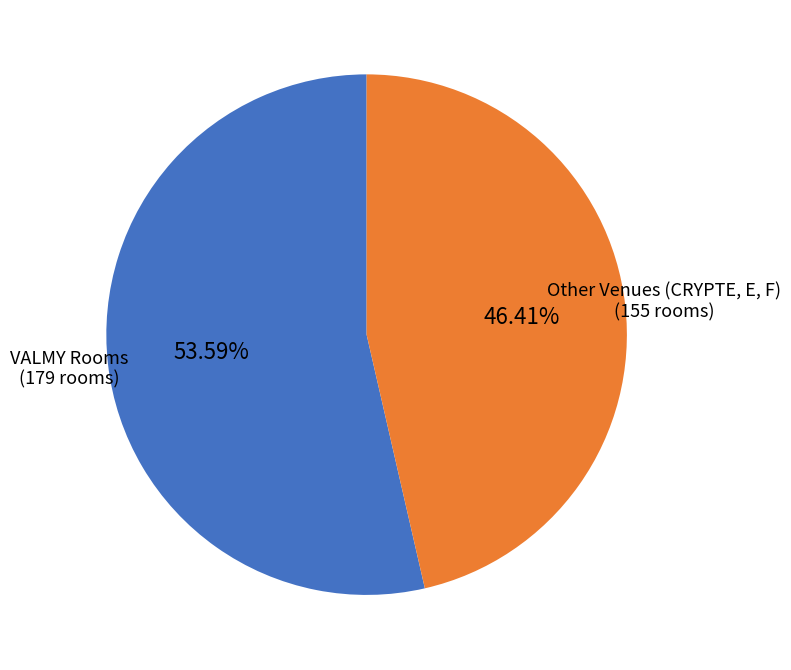

Is there any slice that represents more than half of the pie?

Yes